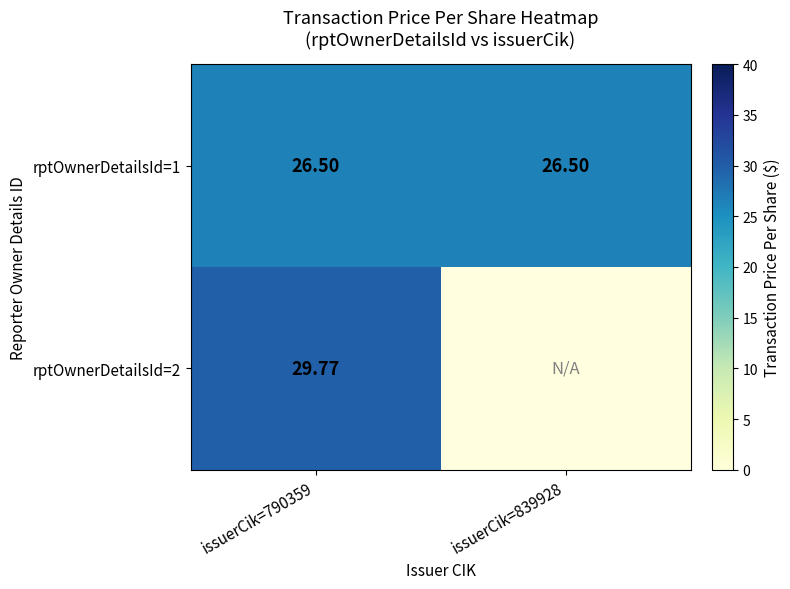

Is the value of rptOwnerDetailsId=2 at issuerCik=790359 greater than the value of rptOwnerDetailsId=1 at issuerCik=790359?

Yes